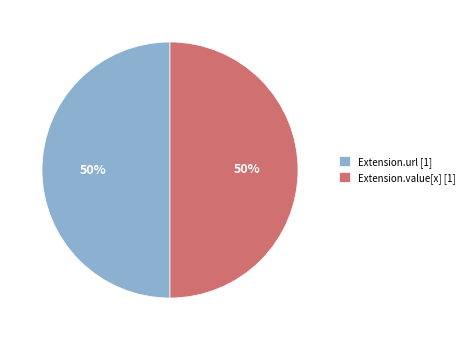

To the nearest percent, what percentage of the pie is Extension.value[x] [1]?

50%